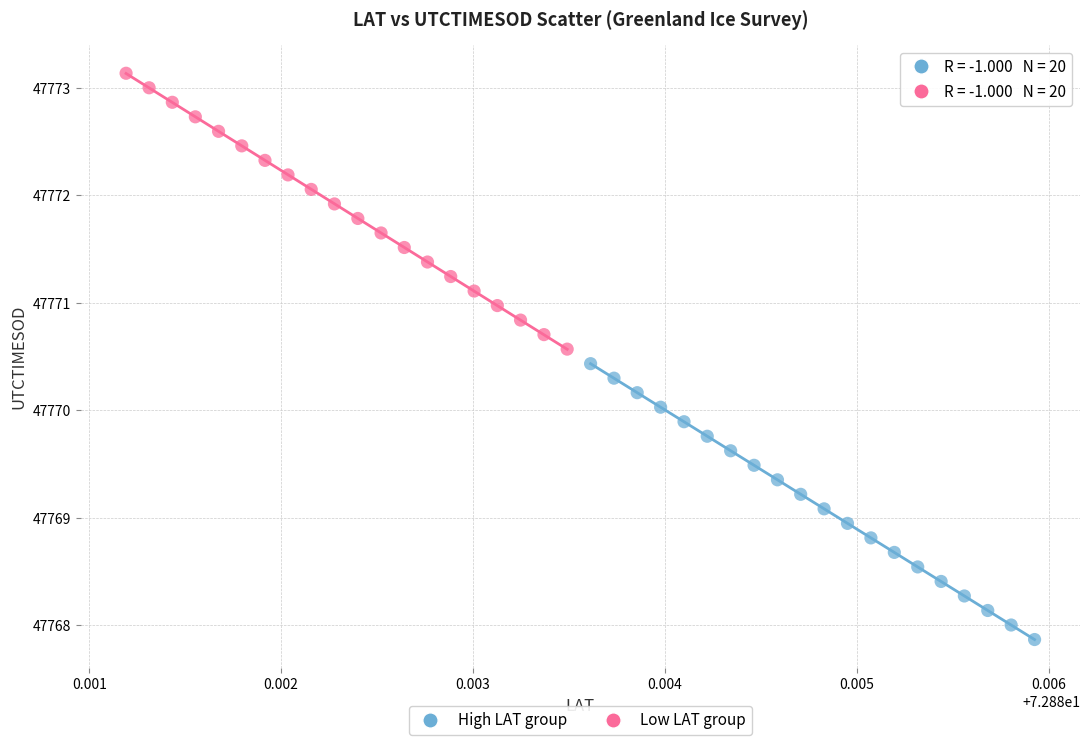

Which series reaches the maximum Y coordinate?

Low LAT group